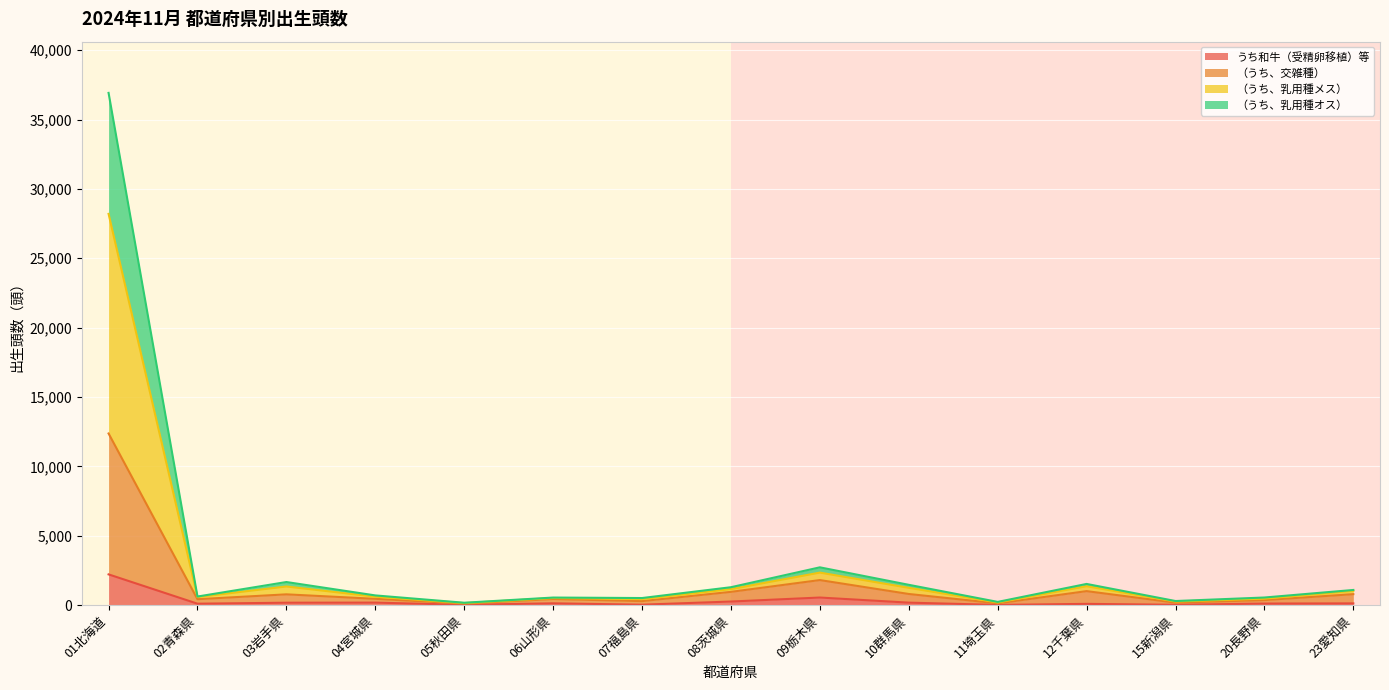

Which category has the lowest value across all series?

11埼玉県